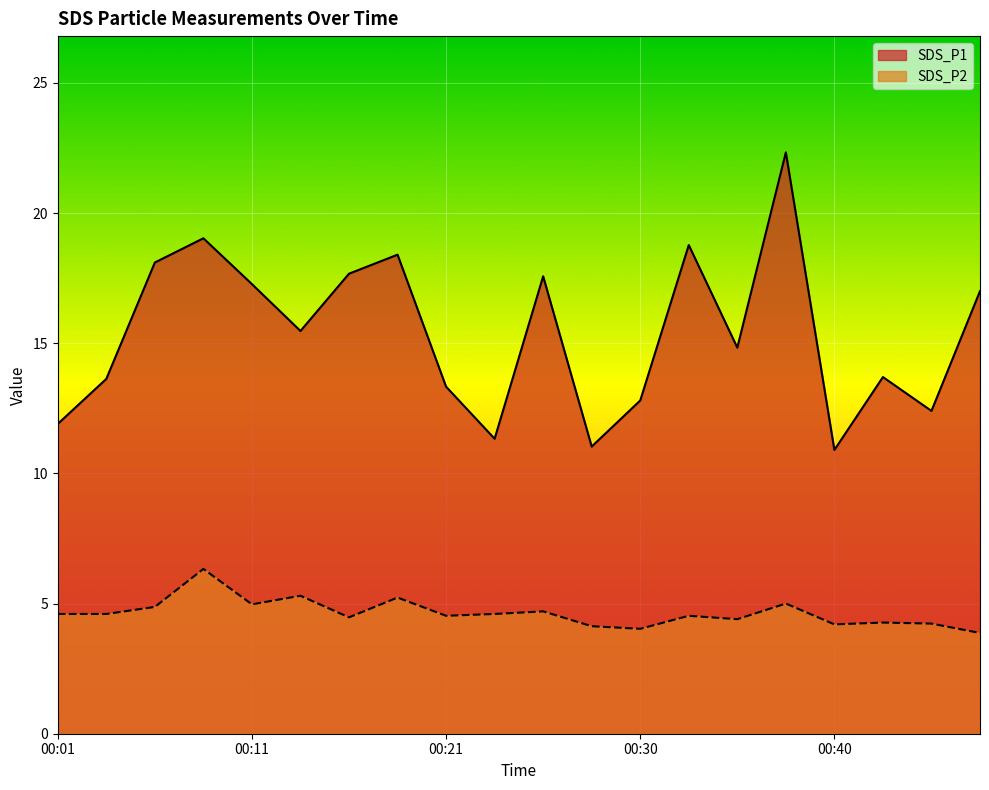

What is the difference between the highest and lowest values at 00:38?

17.3